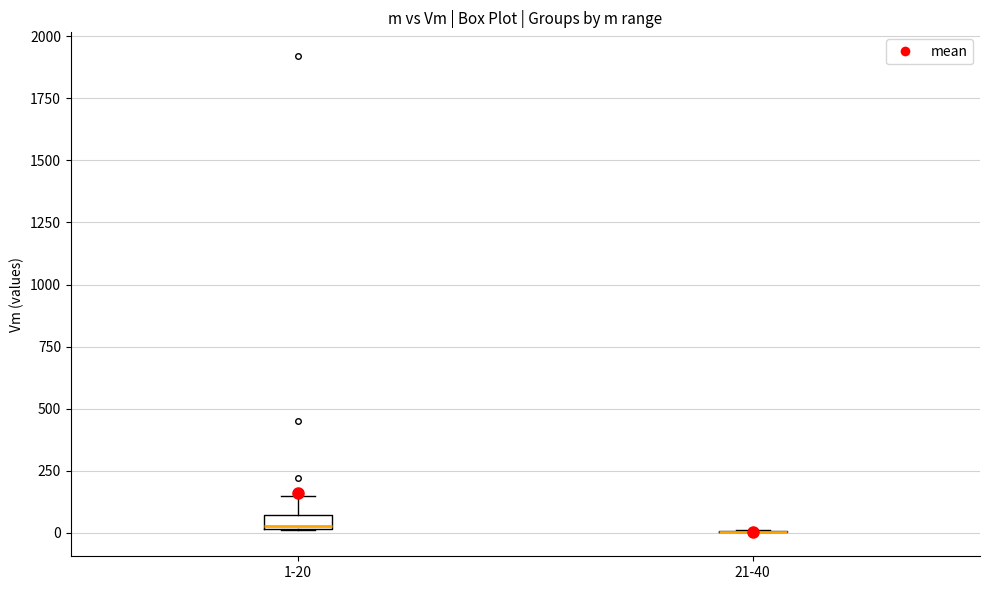

Which box is the tallest, from its lower edge to its upper edge?

1-20